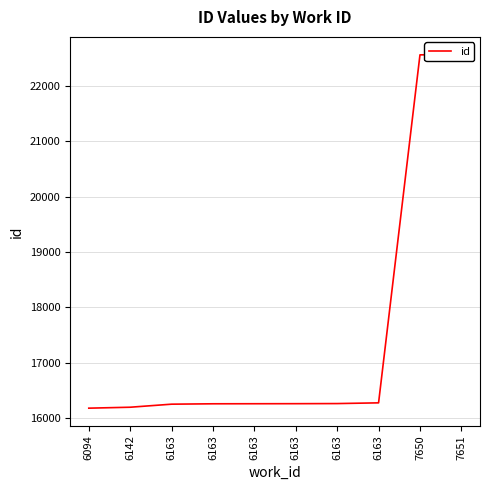

What is the value of the 9th point from the left?

22558